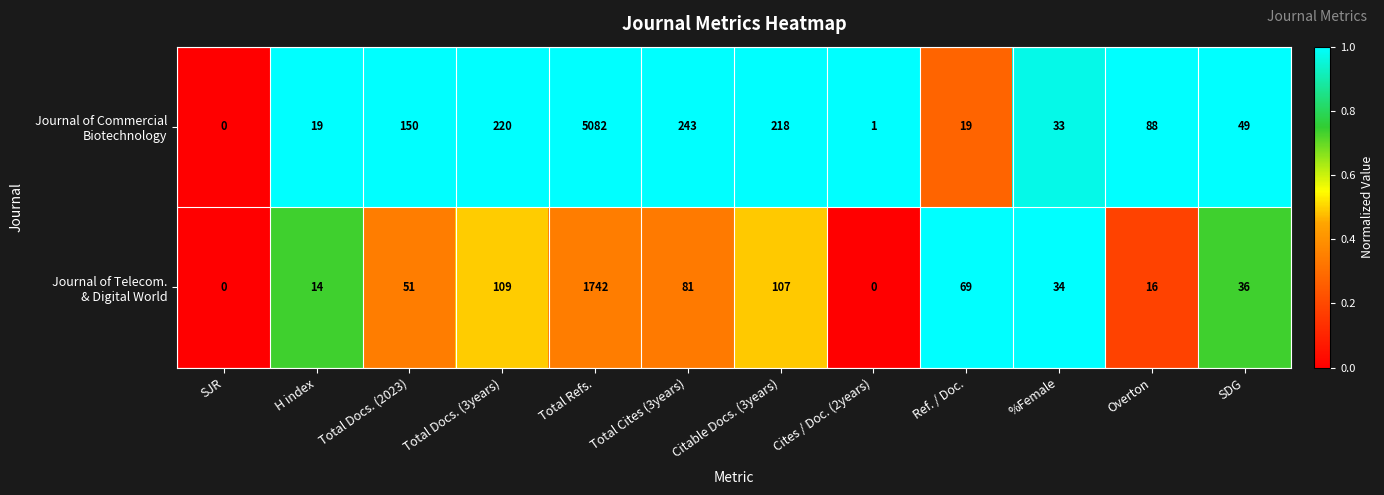

Which category has the highest value across all series?

Total Refs.